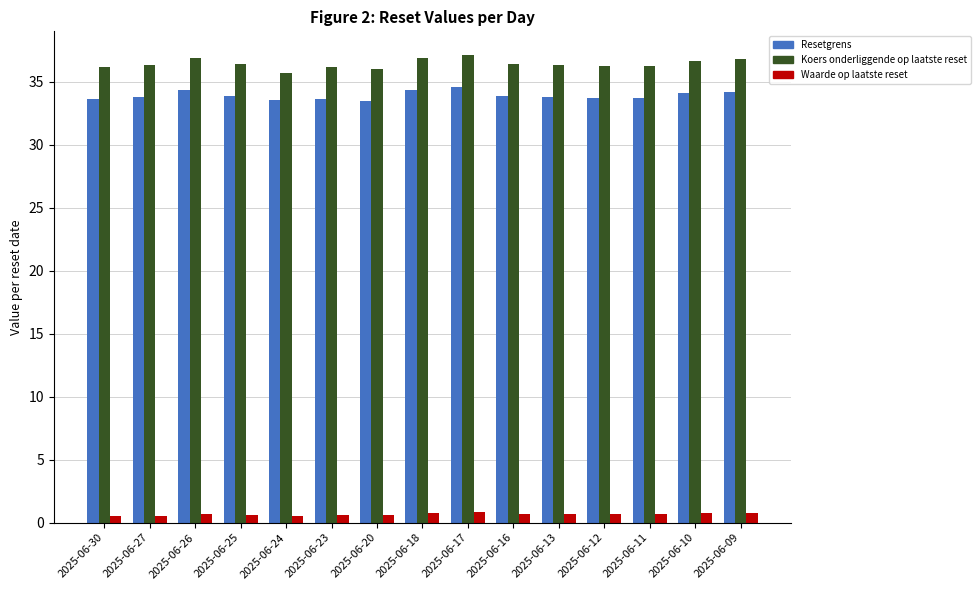

What is the spread (max minus min) of values at 2025-06-10?

35.9